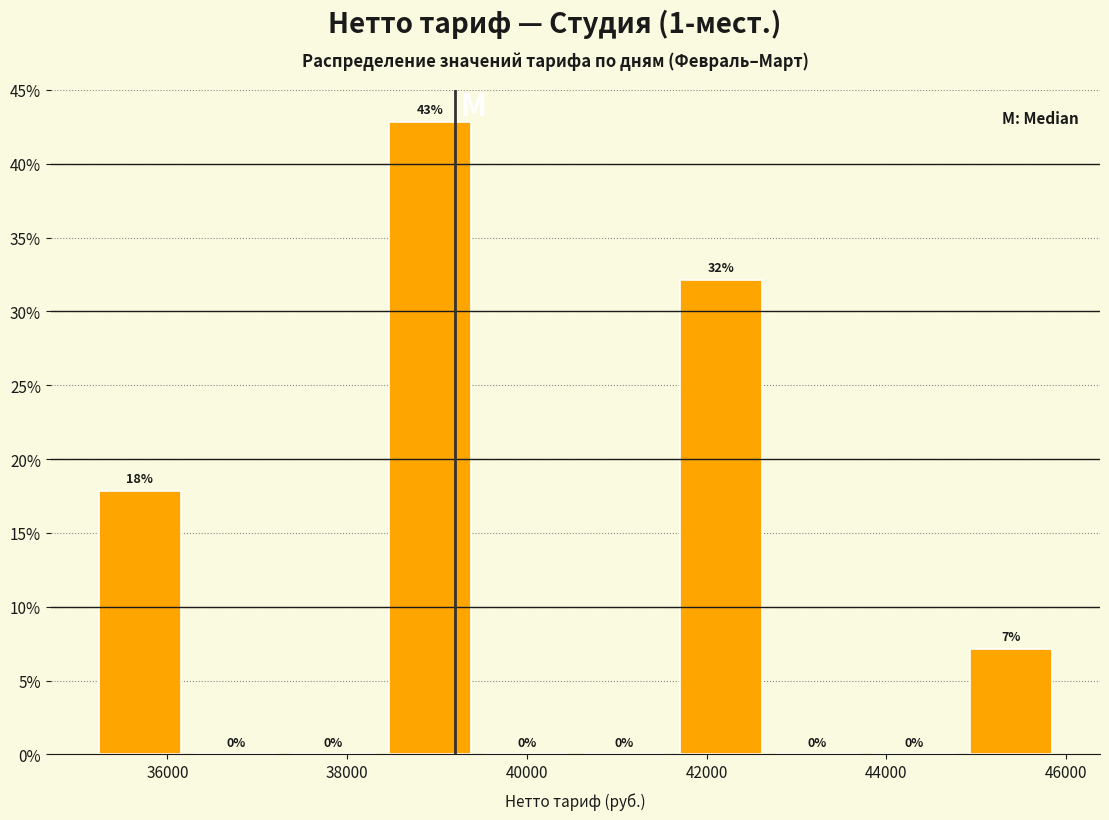

Which range on the x-axis has the tallest bar?

38400 to 39400